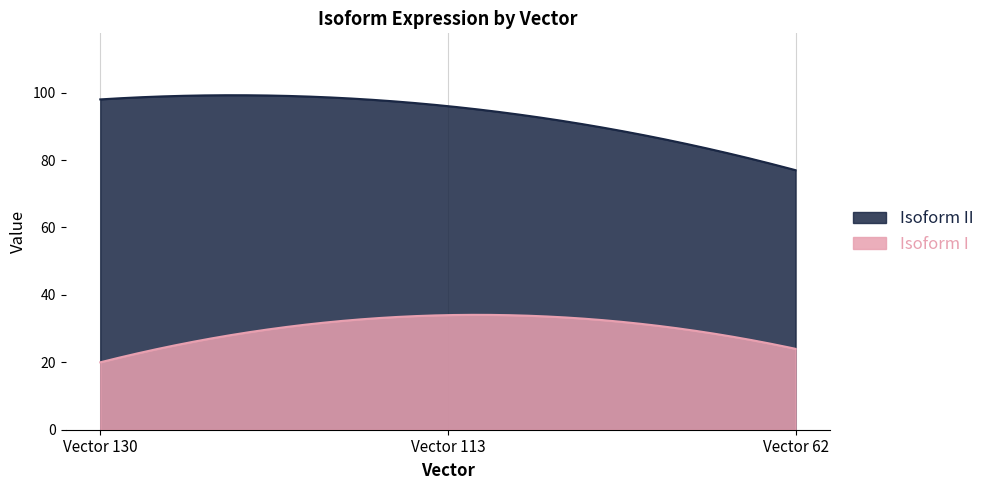

List the series in order of their peak value, lowest first.

Isoform I, Isoform II